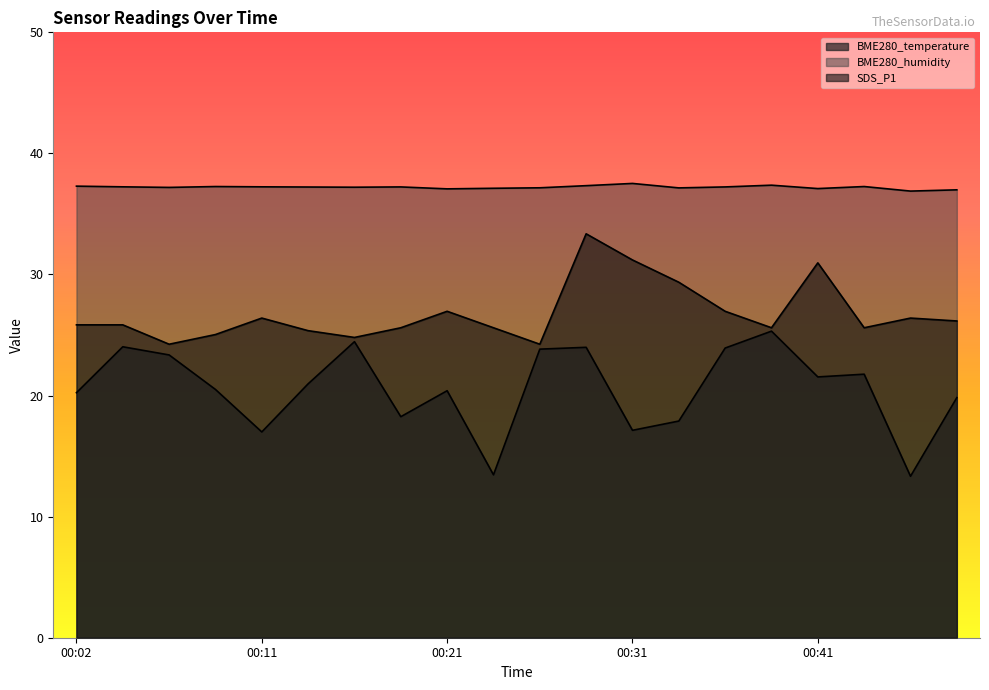

True or false: SDS_P1 and BME280_temperature cross at least once.

False